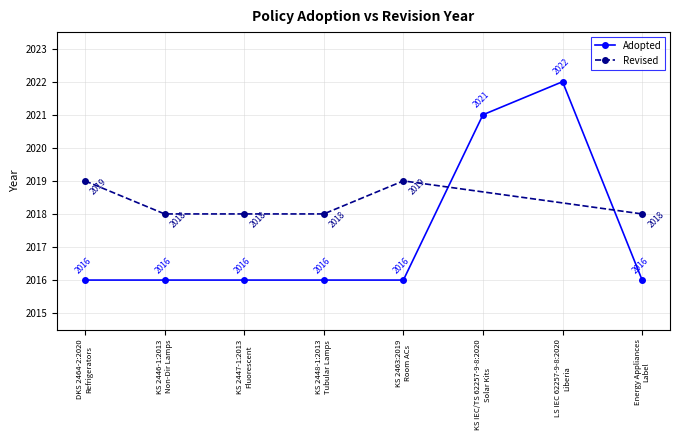

Does the chart have visible grid lines?

Yes